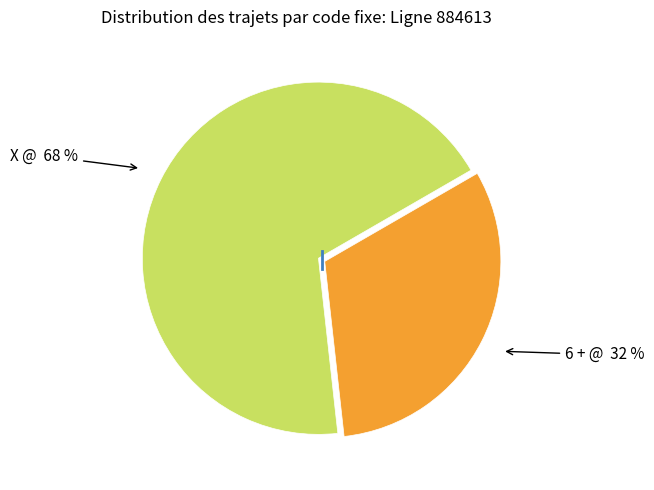

Is there a majority slice in this chart?

Yes